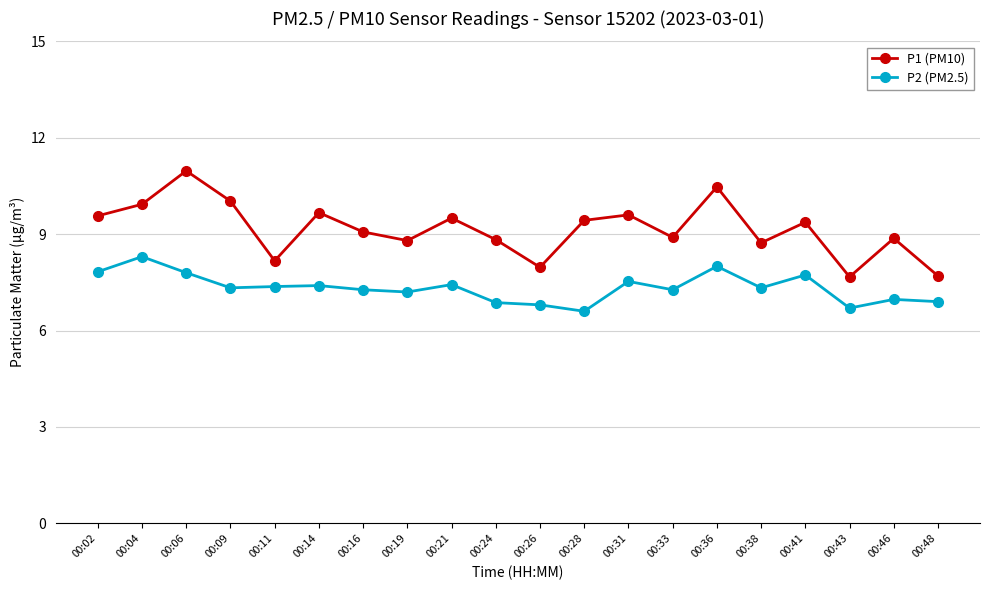

At which category does P1 (PM10) reach its first local peak?

00:06